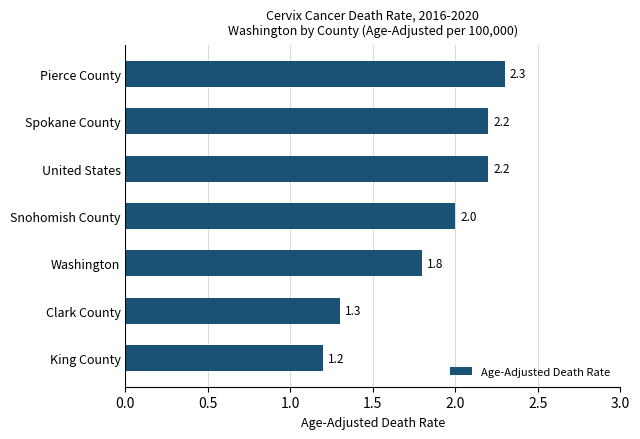

Approximately how many times larger is the value at King County compared to Washington?

0.7